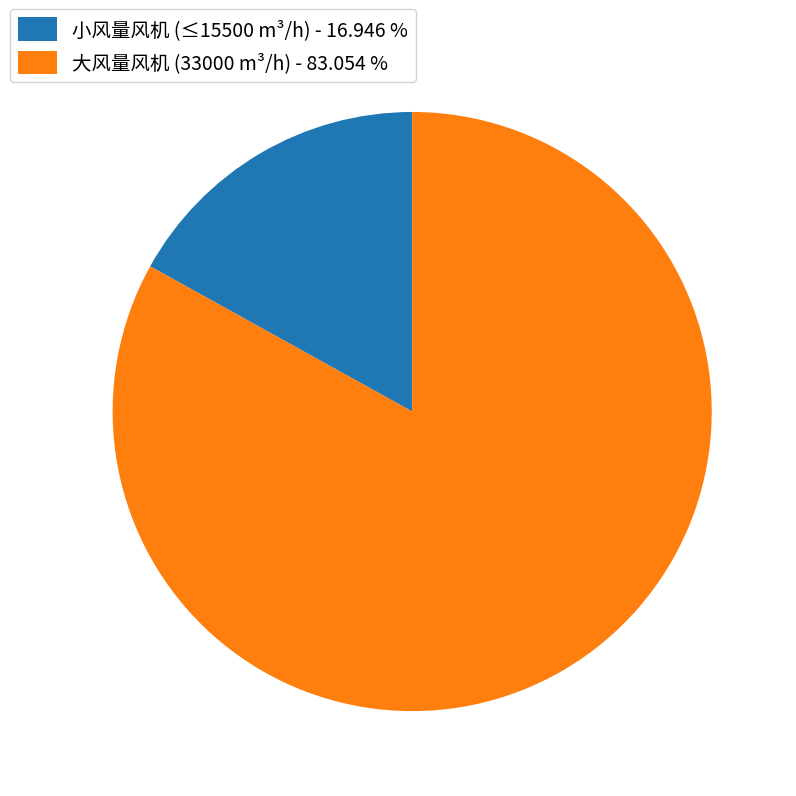

What is the ratio of the value at 大风量风机 (33000 m³/h) - 83.054 % to the value at 小风量风机 (≤15500 m³/h) - 16.946 %?

4.9